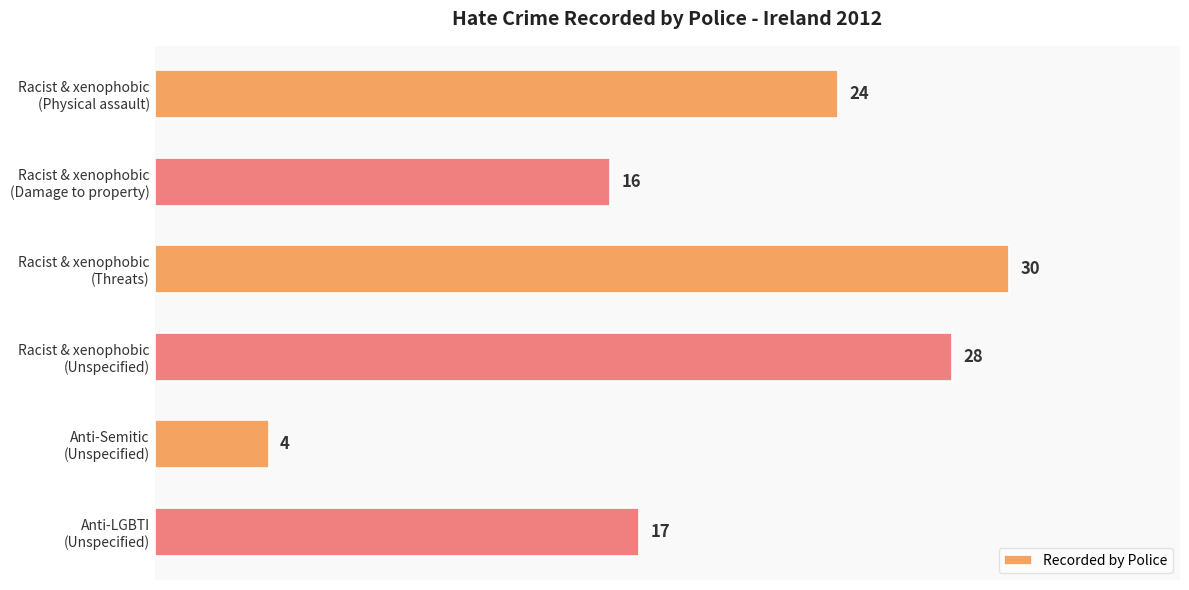

How many data points are less than 24?

3